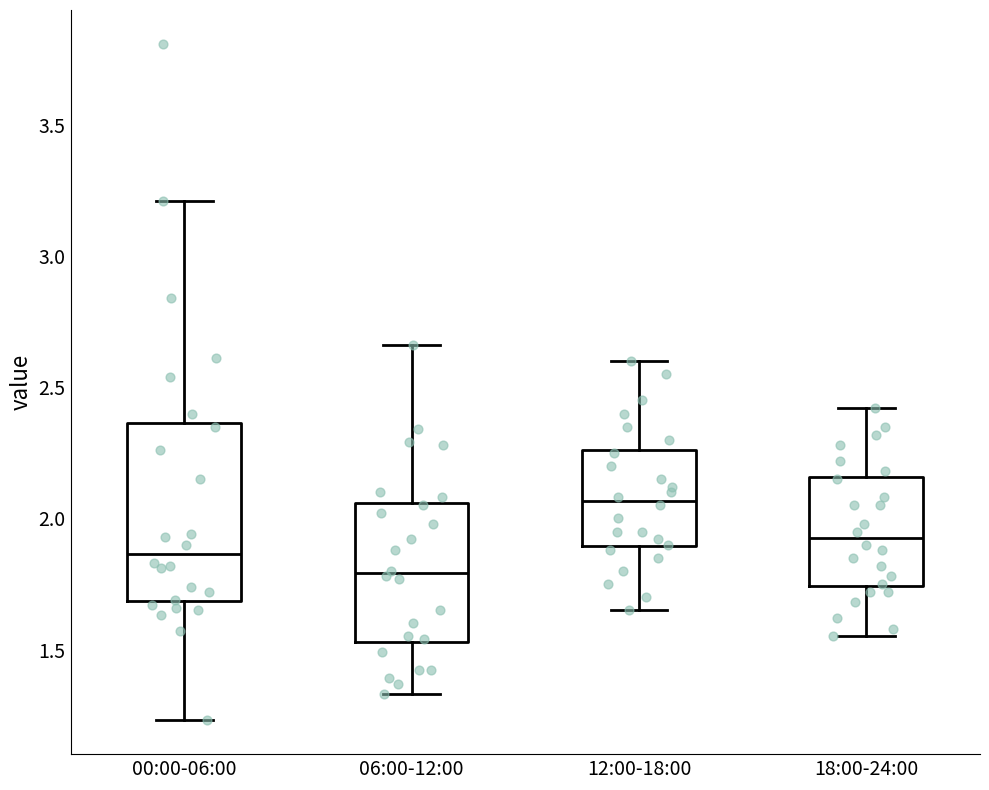

Which box has the lowest median line?

06:00-12:00